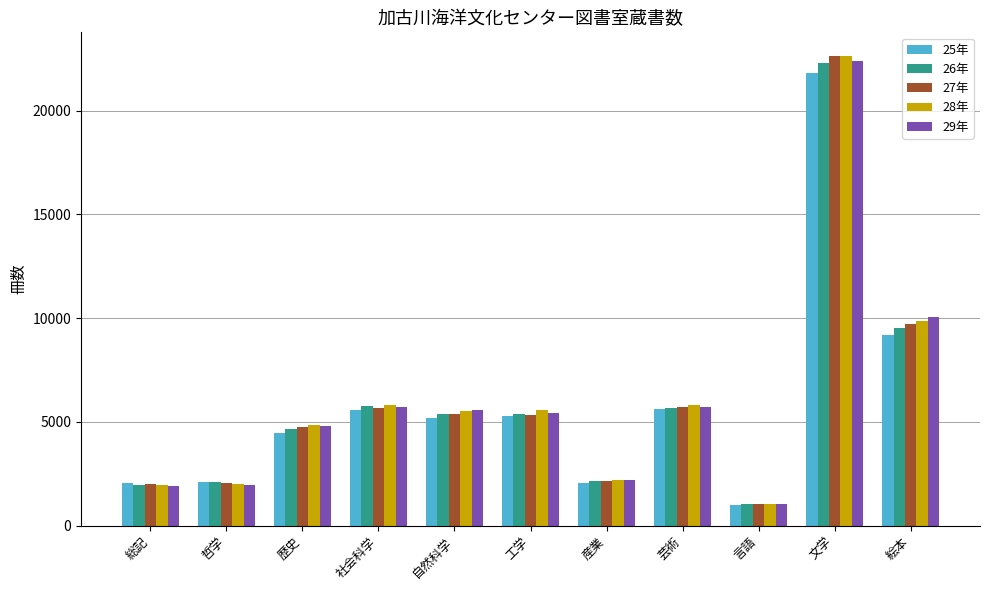

What is the value of the 26年 bar at the 10th from the left?

22285